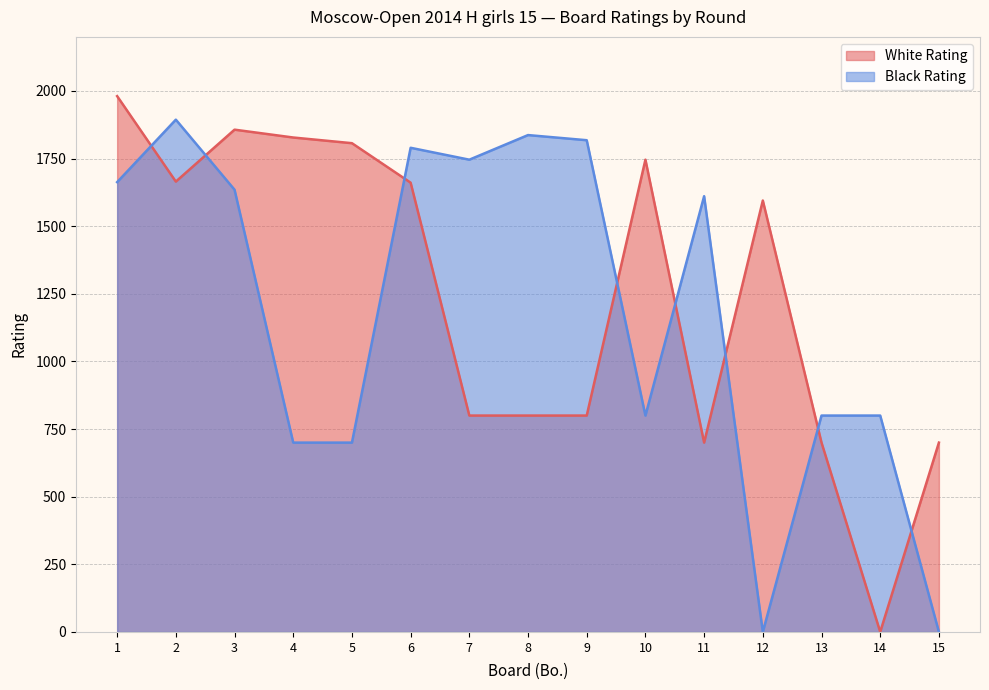

Where do Black Rating and White Rating first cross each other?

1 and 2